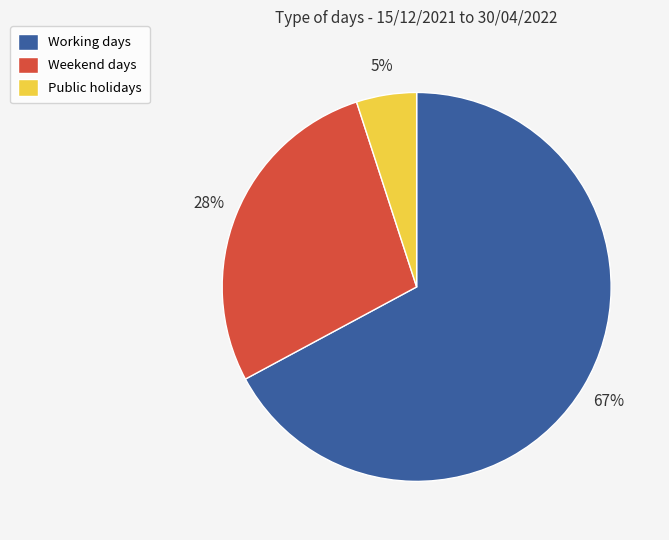

How many slices are in this pie chart?

3